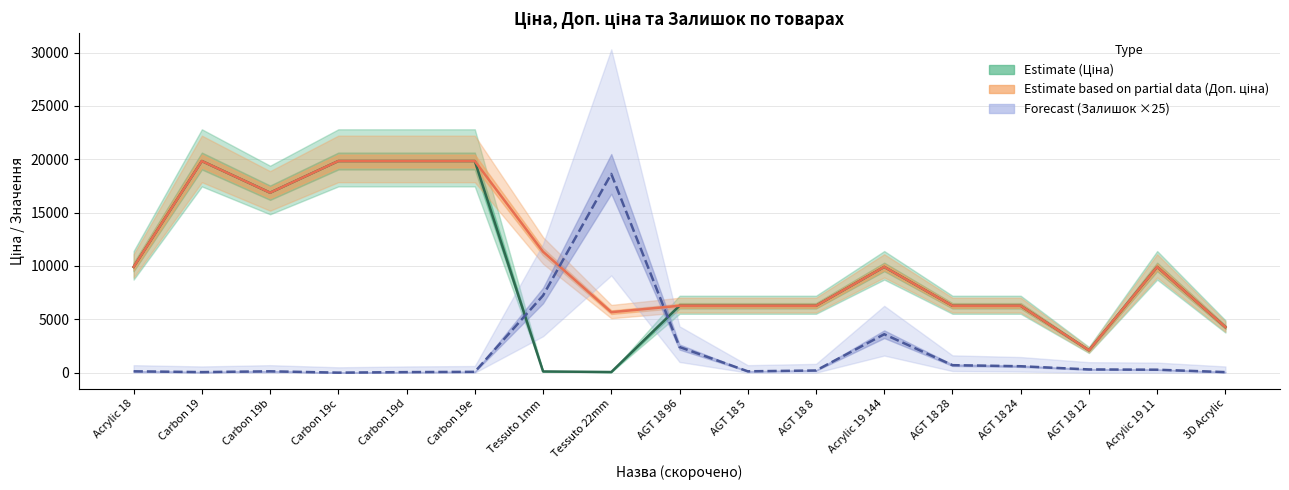

Is it true that Доп. ціна (Partial) equals 2790.9 at AGT 18 28?

False